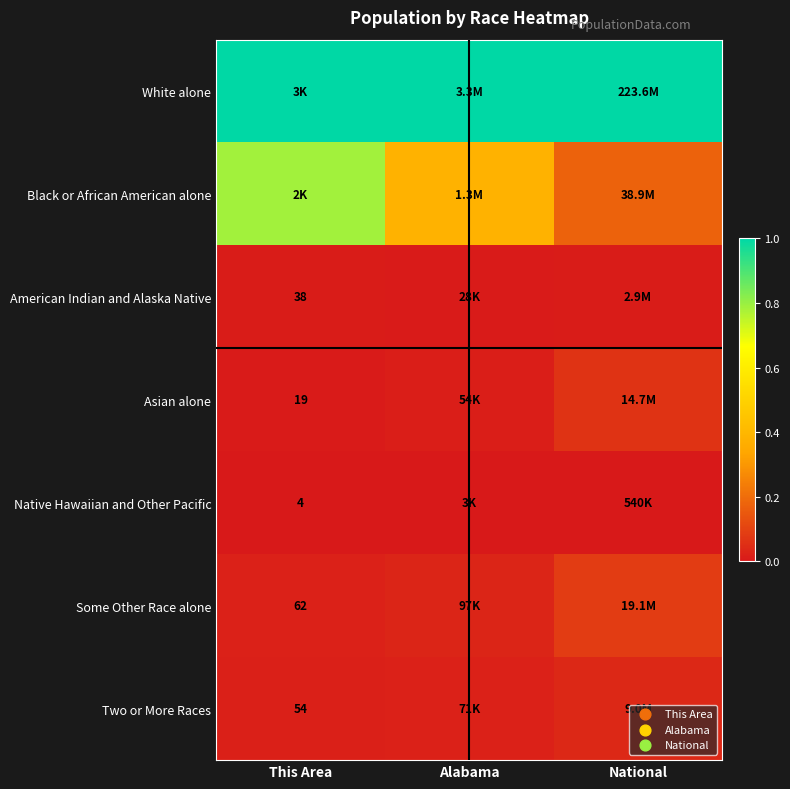

Which series has the largest total across all categories?

White alone